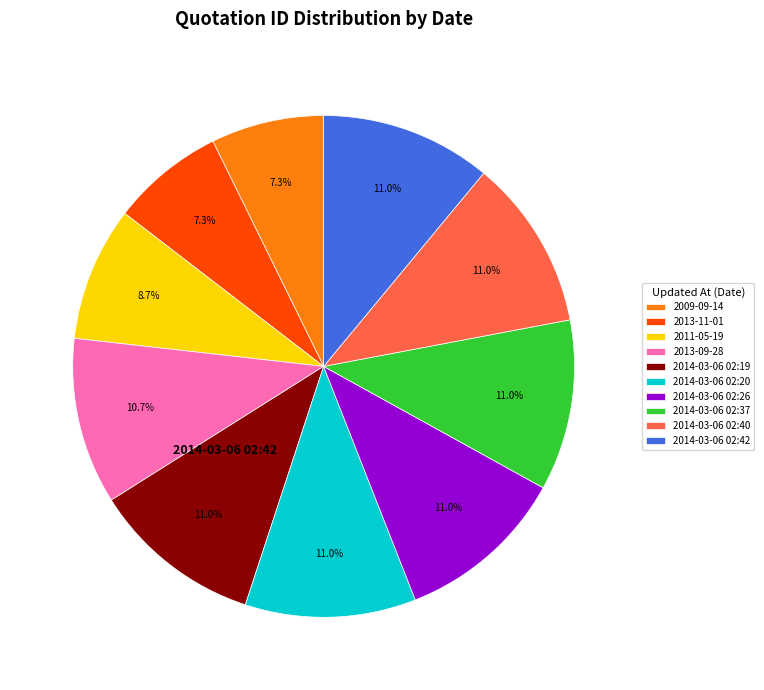

What is the ratio of the value at 2011-05-19 to the value at 2014-03-06 02:42?

0.8